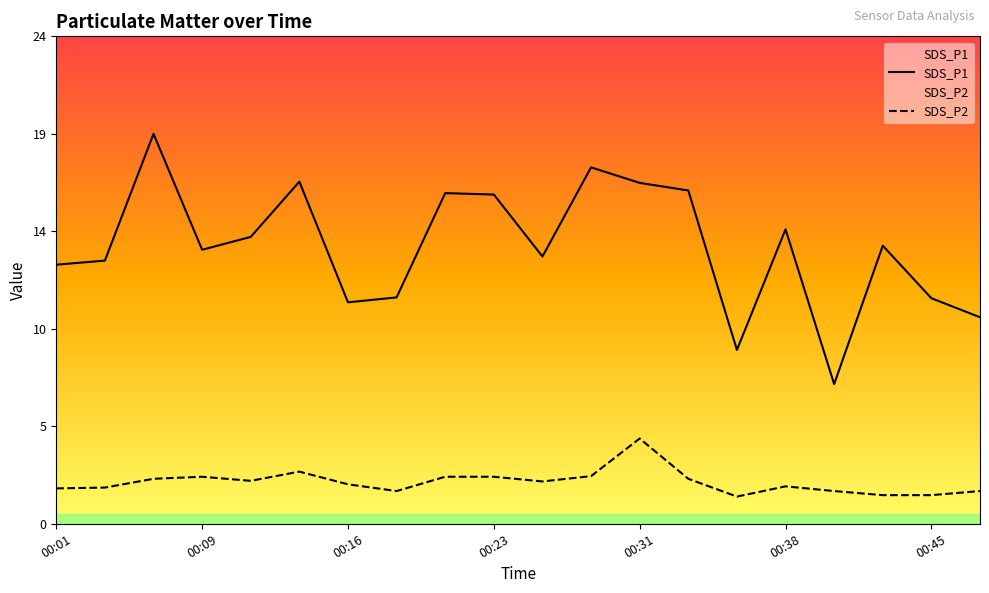

What are all the series names shown in the legend?

SDS_P1, SDS_P2